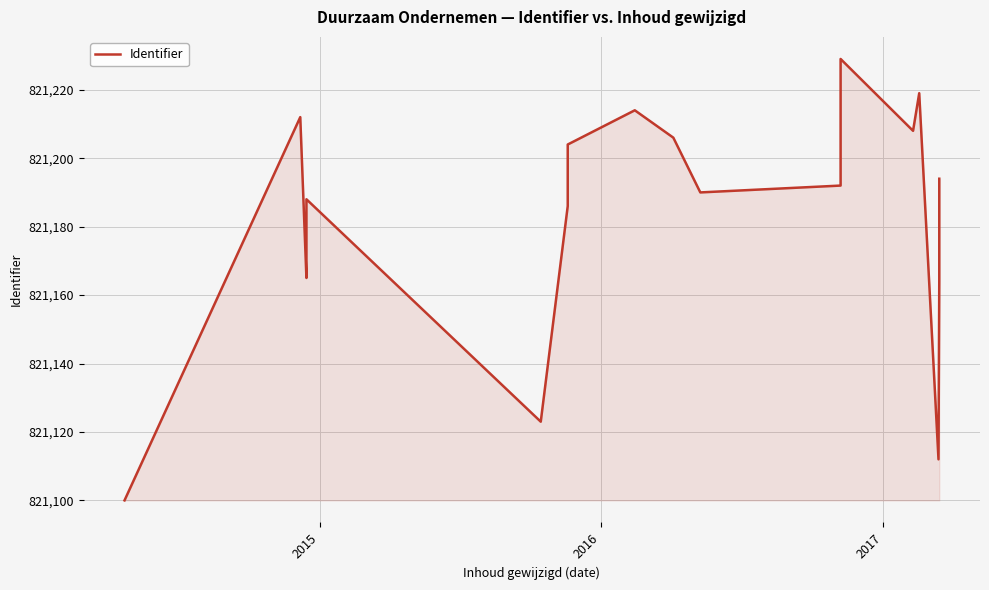

What is the smallest value displayed?

821100